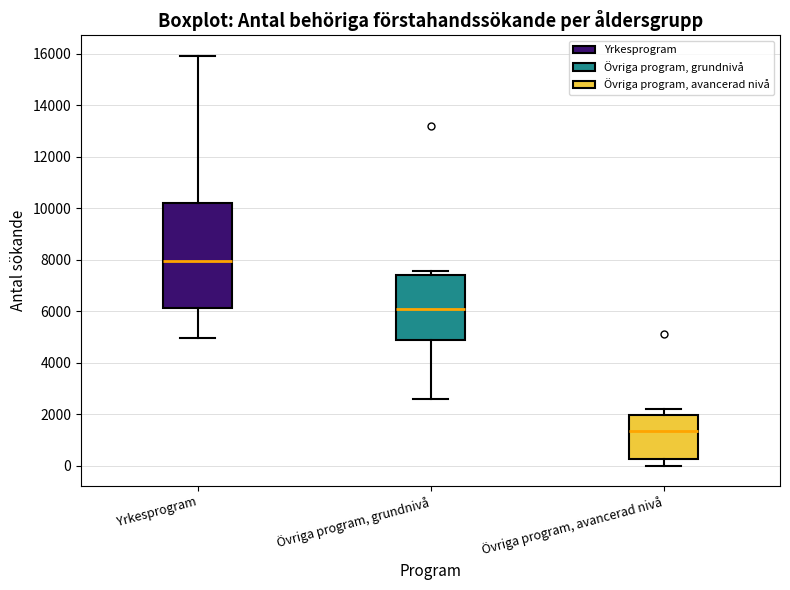

Where is the lower edge of the box for Övriga program, avancerad nivå on the y-axis? The values are not printed on the chart, so give them approximately, as read against the axis.

200